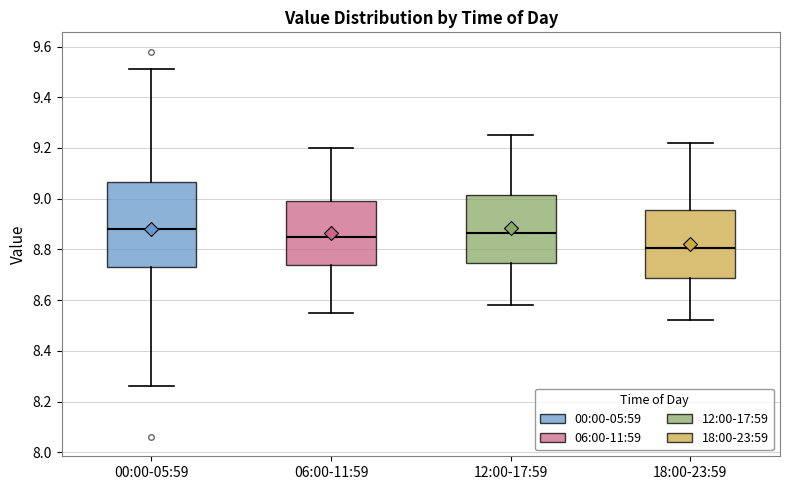

Reading left to right, read every box against the y-axis: the position of its median line, the range the box covers, and the ends of its whiskers. The values are not printed on the chart, so give them approximately, as read against the axis.

00:00-05:59: median 8.88, box 8.74 to 9.06, whiskers 8.26 to 9.52
06:00-11:59: median 8.86, box 8.74 to 9.00, whiskers 8.56 to 9.20
12:00-17:59: median 8.86, box 8.74 to 9.02, whiskers 8.58 to 9.26
18:00-23:59: median 8.80, box 8.68 to 8.96, whiskers 8.52 to 9.22